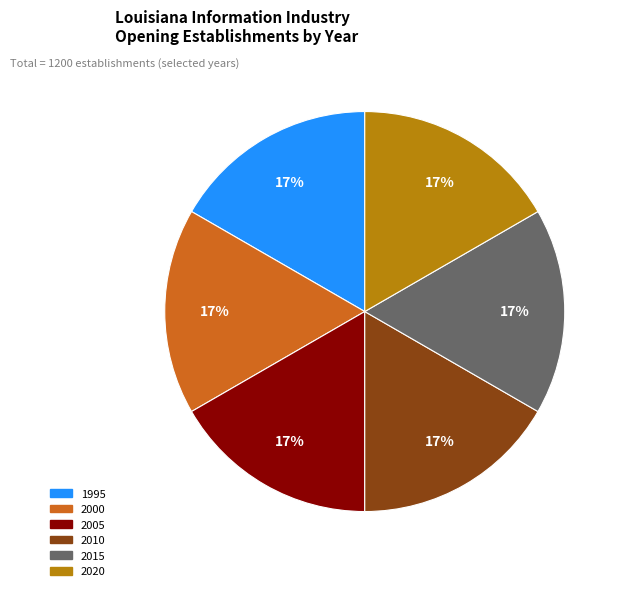

Is there any slice that represents more than half of the pie?

No